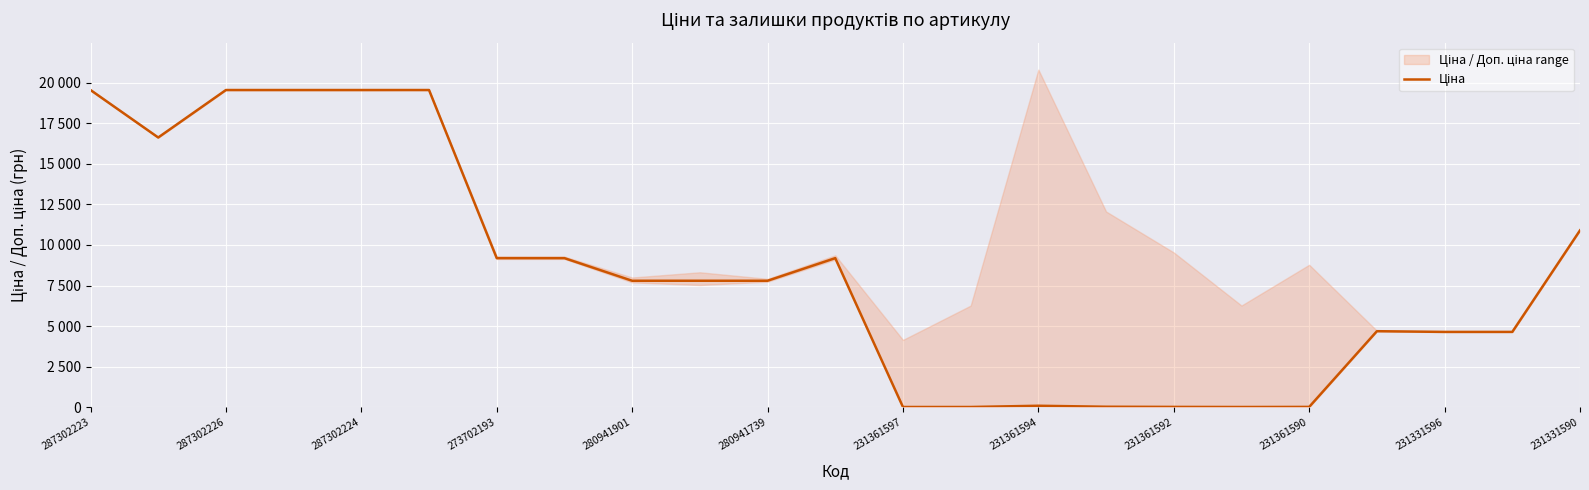

Reading left to right, extract all data points from this chart.

19542.7	16618.0	19542.7	19542.7	19542.7	19542.7	9185.9	9185.9	7792.9	7792.9	7792.9	9185.9	15.7	15.7	92.3	31.4	21.2	15.7	21.2	4685.4	4641.8	4641.8	10896.3